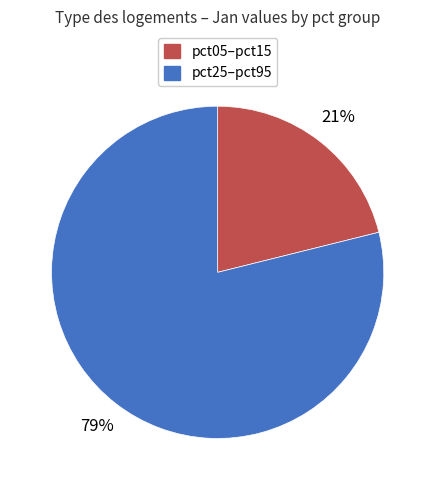

True or false: pct05–pct15 accounts for 21% of the total.

True